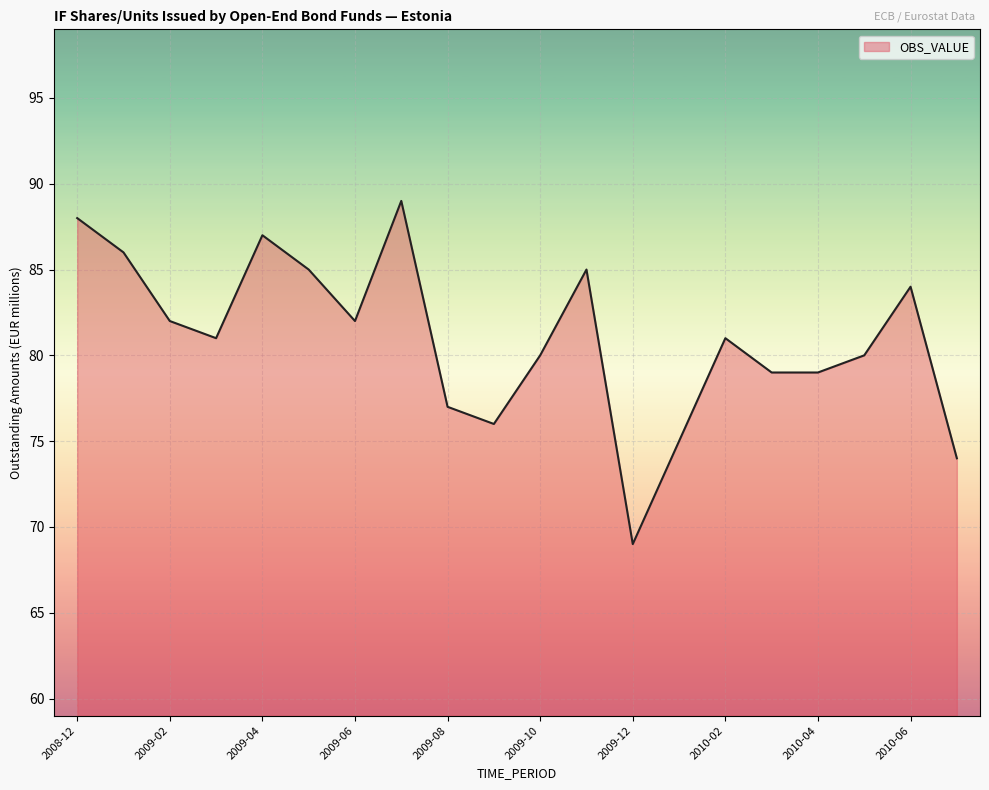

What is the difference between the second highest and minimum values?

19